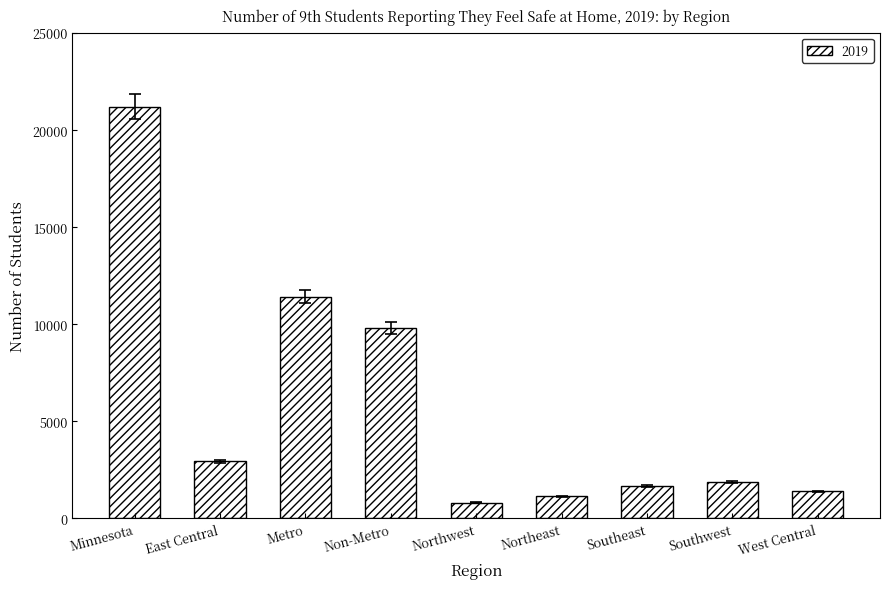

Read the value at Northwest, to the nearest 10.

810